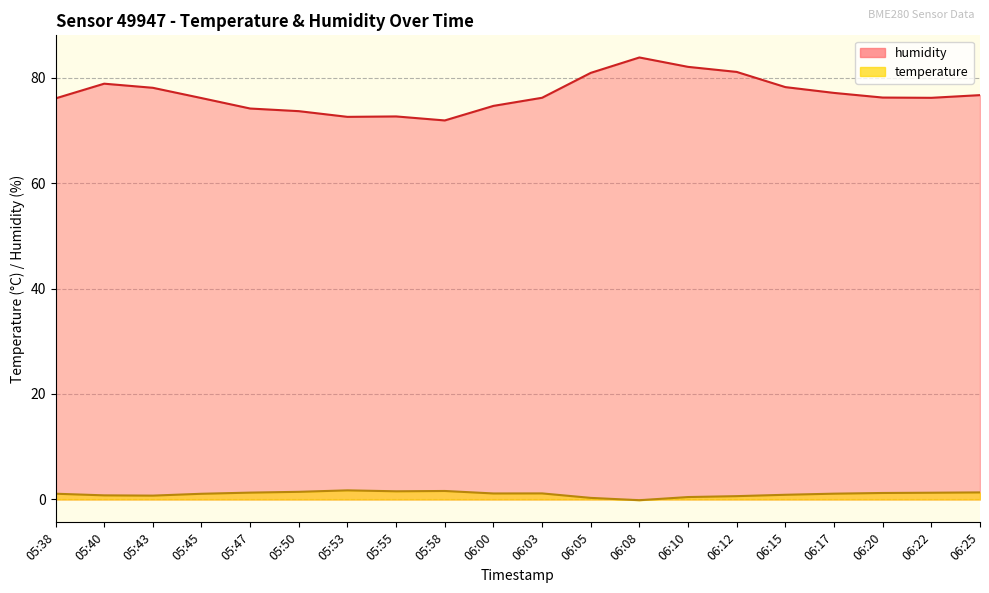

Rank the series at 06:22 from highest to lowest value.

humidity, temperature